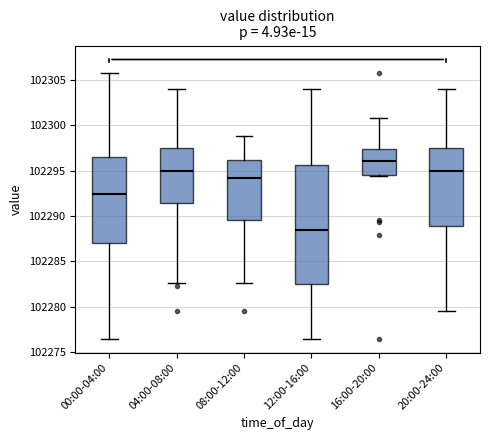

Reading left to right, transcribe this box plot: for each box, give where its median line is, the range the box spans, and where its two whiskers end, as read against the y-axis. The values are not printed on the chart, so give them approximately, as read against the axis.

00:00-04:00: median 102292.5, box 102287.0 to 102296.5, whiskers 102276.5 to 102306.0
04:00-08:00: median 102295.0, box 102291.5 to 102297.5, whiskers 102282.5 to 102304.0
08:00-12:00: median 102294.0, box 102289.5 to 102296.0, whiskers 102282.5 to 102299.0
12:00-16:00: median 102288.5, box 102282.5 to 102295.5, whiskers 102276.5 to 102304.0
16:00-20:00: median 102296.0, box 102294.5 to 102297.5, whiskers 102294.5 to 102301.0
20:00-24:00: median 102295.0, box 102289.0 to 102297.5, whiskers 102279.5 to 102304.0